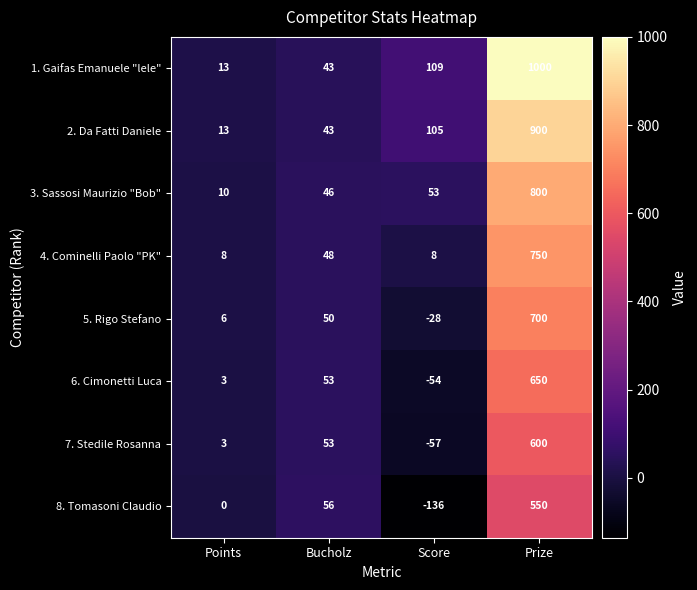

How many data points does each series have?

4